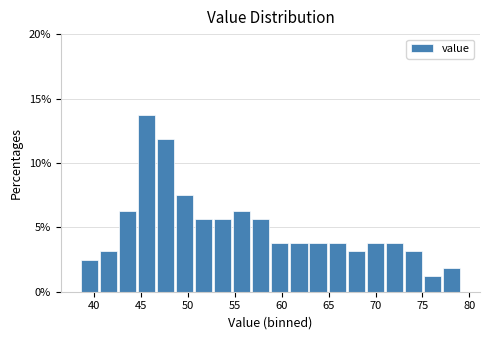

Which range on the x-axis has the tallest bar?

44.5 to 46.5